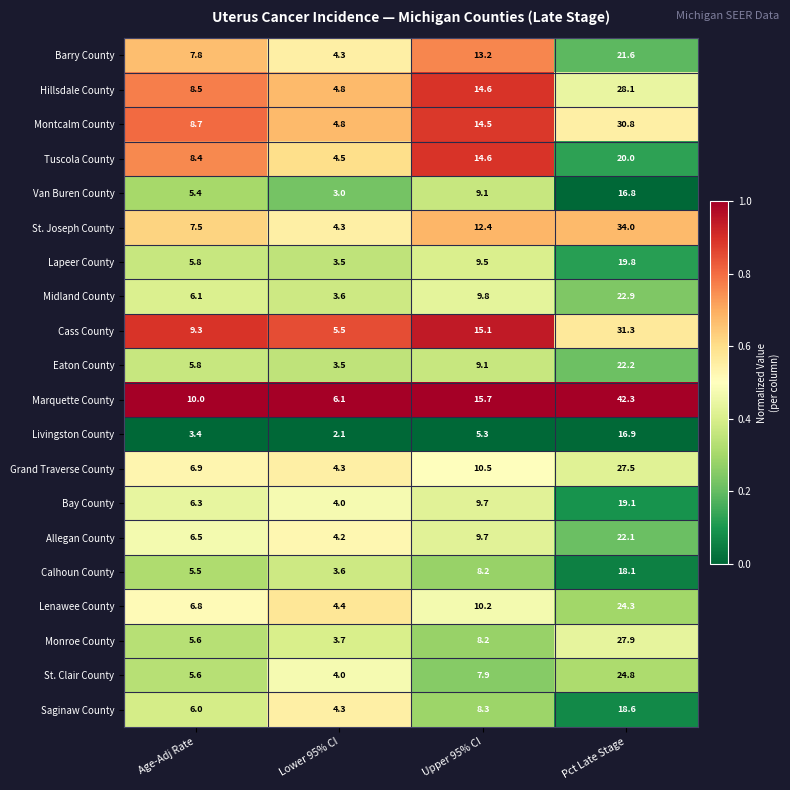

At which label does Van Buren County reach its peak?

Pct Late Stage